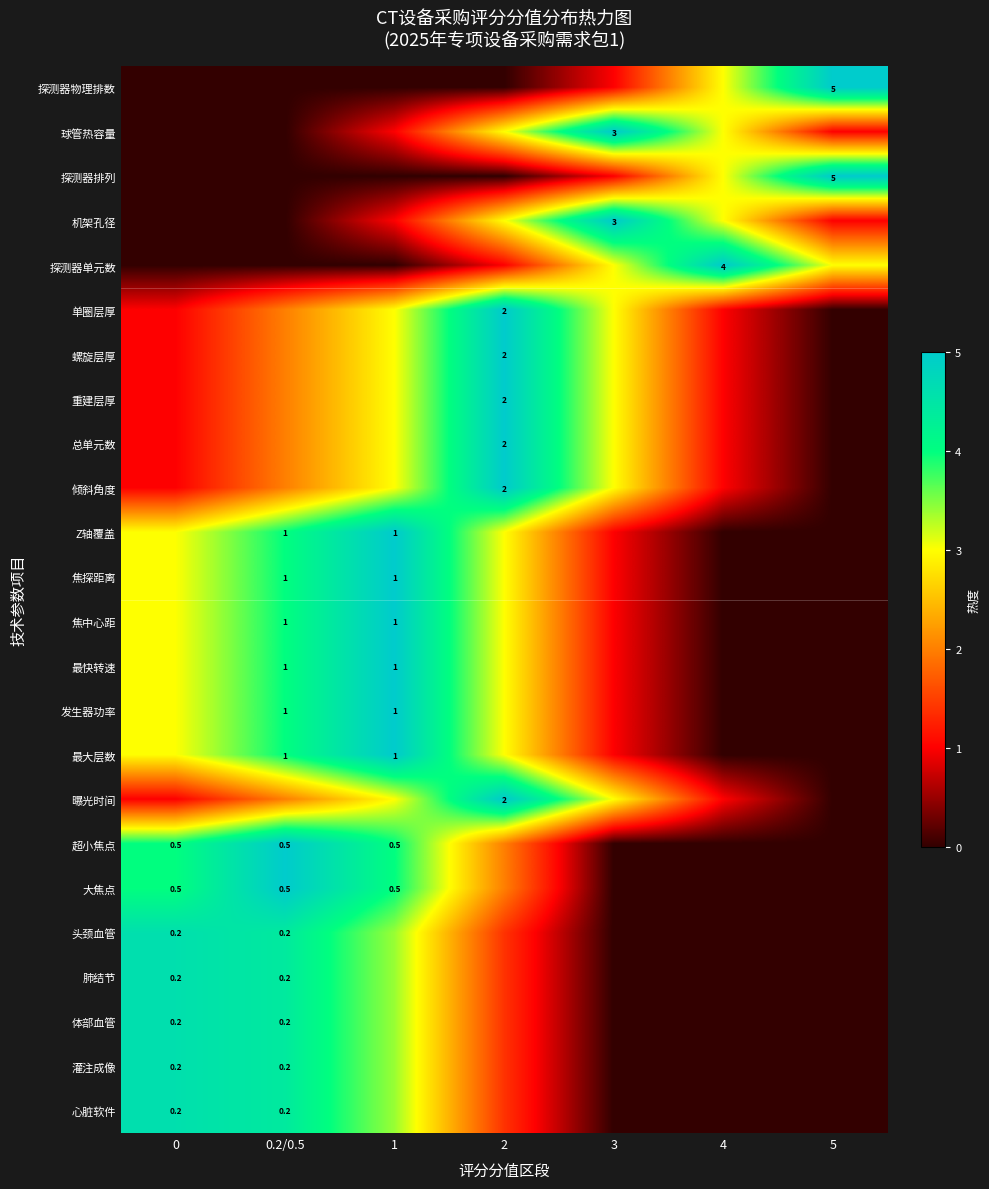

Is the value of 超小焦点 at 0.2/0.5 greater than the value of 最大层数 at 0.2/0.5?

No